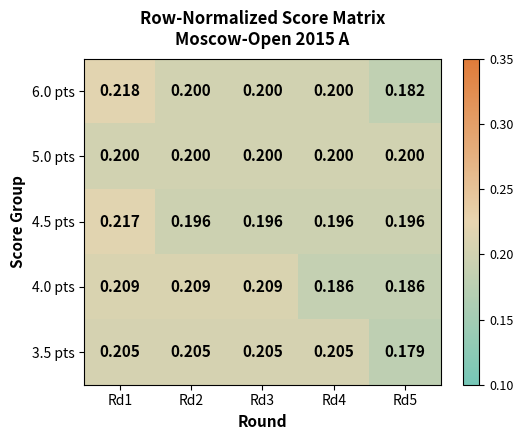

Which series has the largest range (max minus min)?

6.0 pts